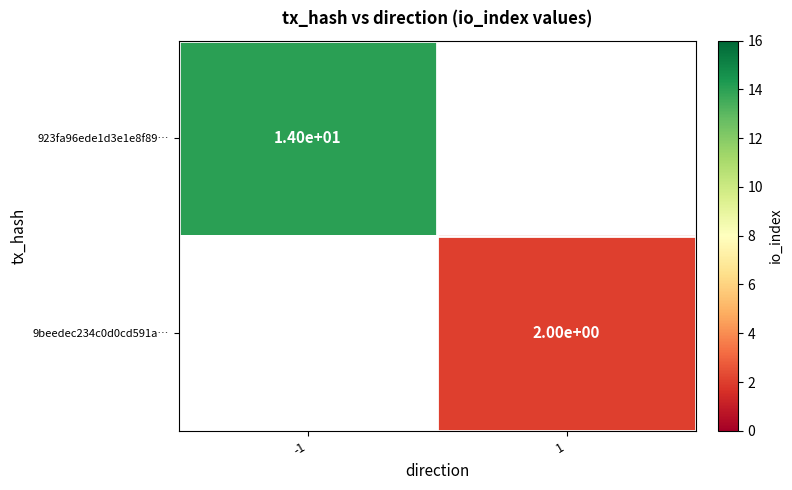

The 9beedec234c0d0cd591a… series shows 2 at 1. True or false?

True